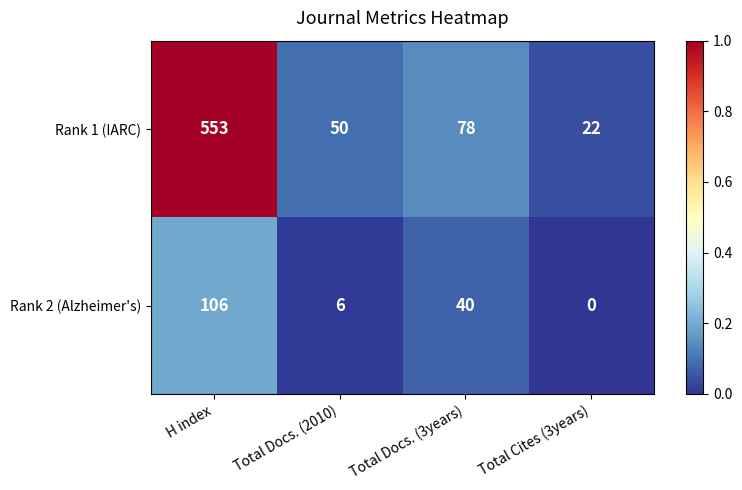

Which series changed the most between H index and Total Docs. (2010)?

Rank 1 (IARC)